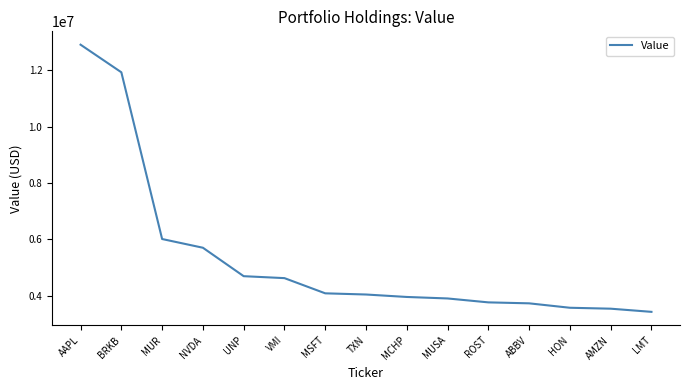

Approximately how many times larger is the value at HON compared to MSFT?

0.9